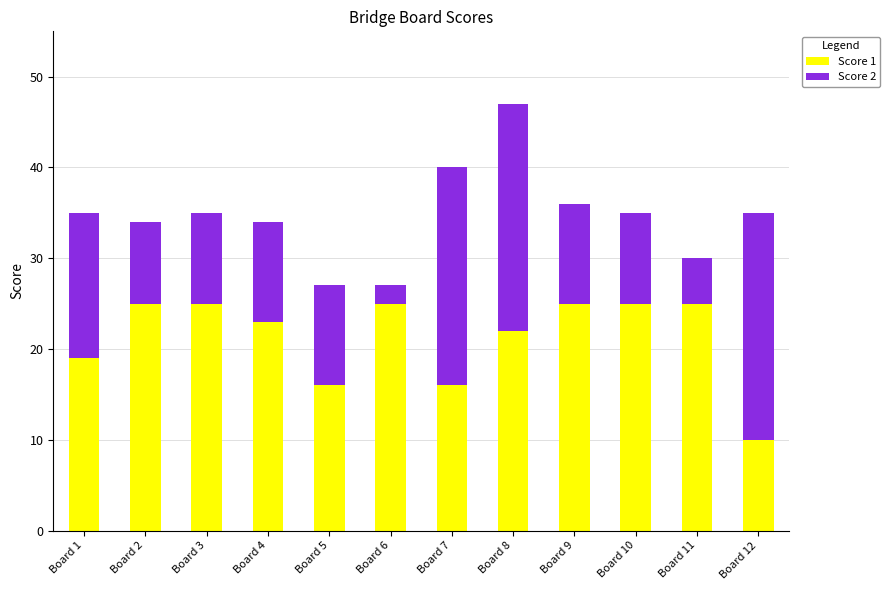

The value of Score 1 at Board 11 is 44. True or false?

False